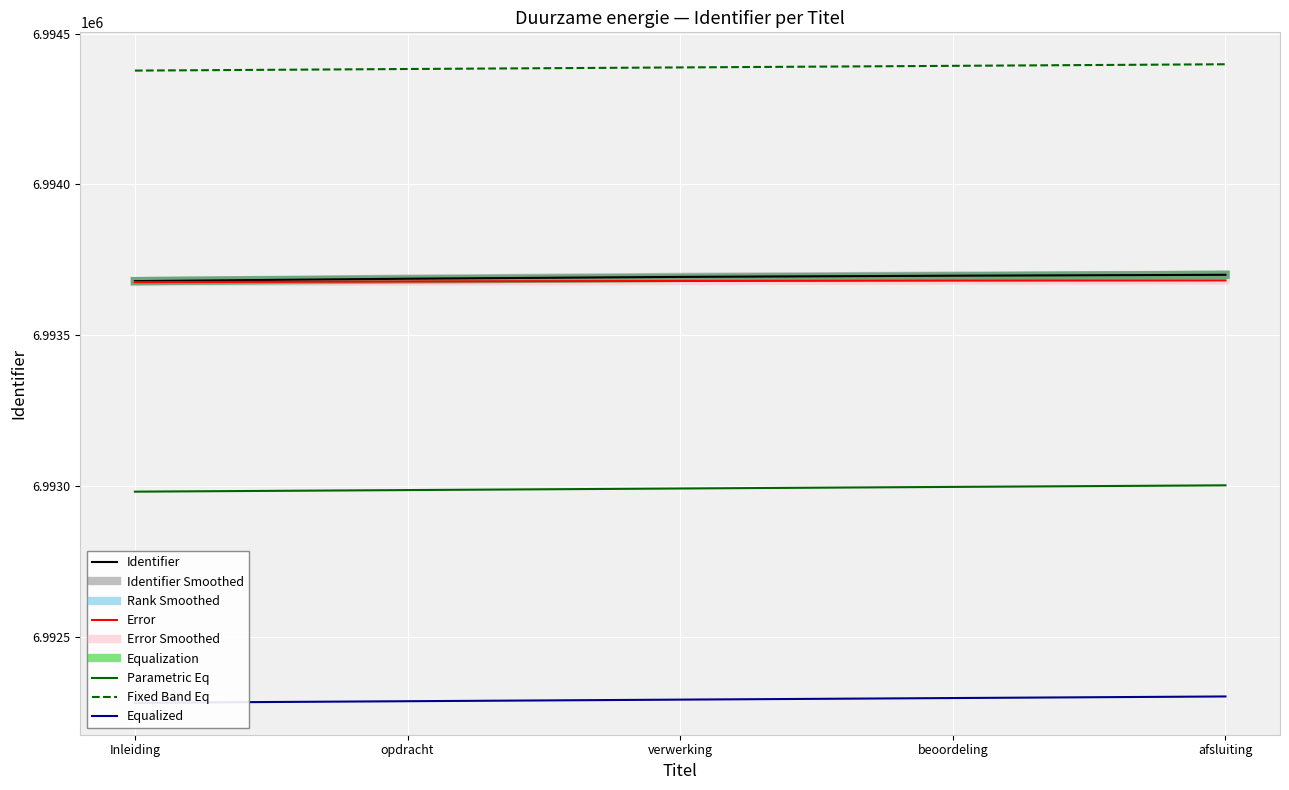

What is the maximum value shown in the chart?

6993700